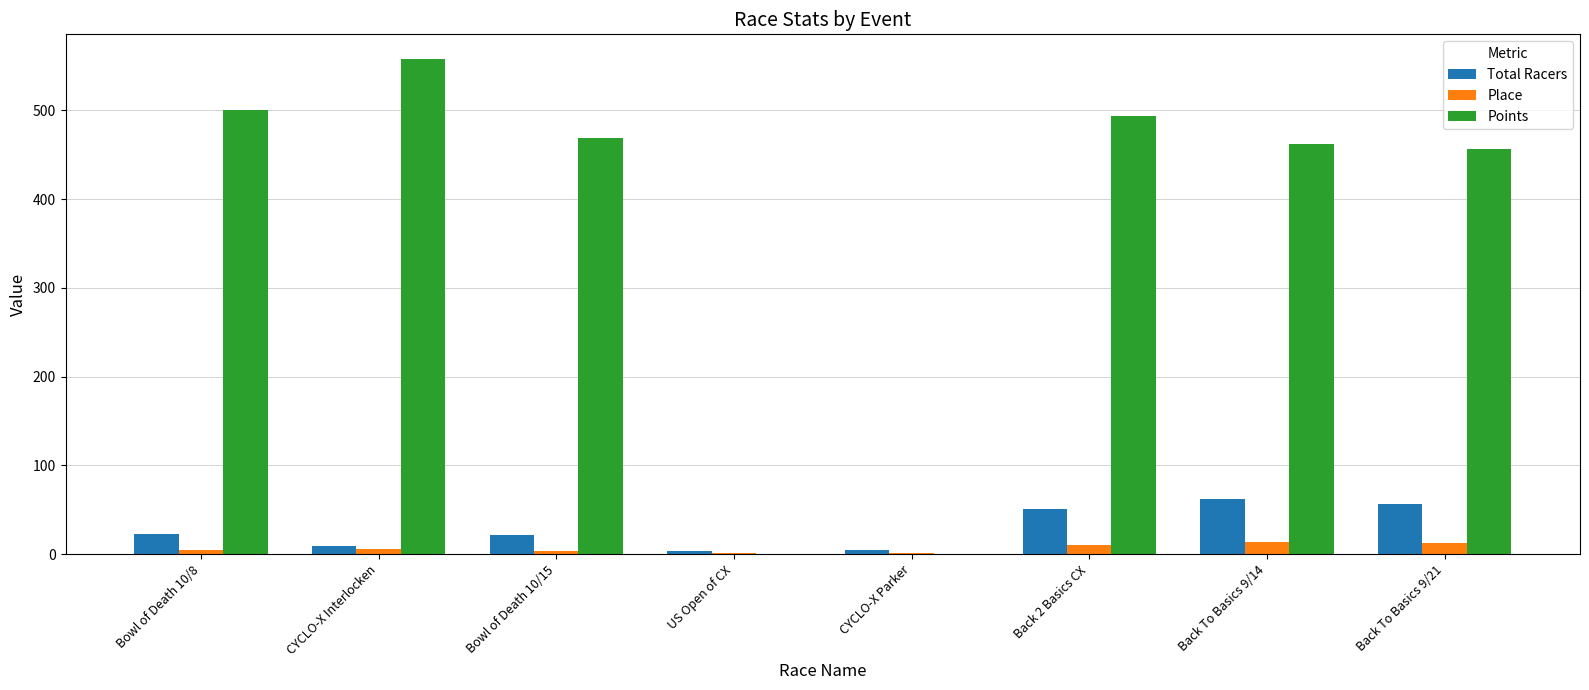

What is the sum of all Place values?

54.0